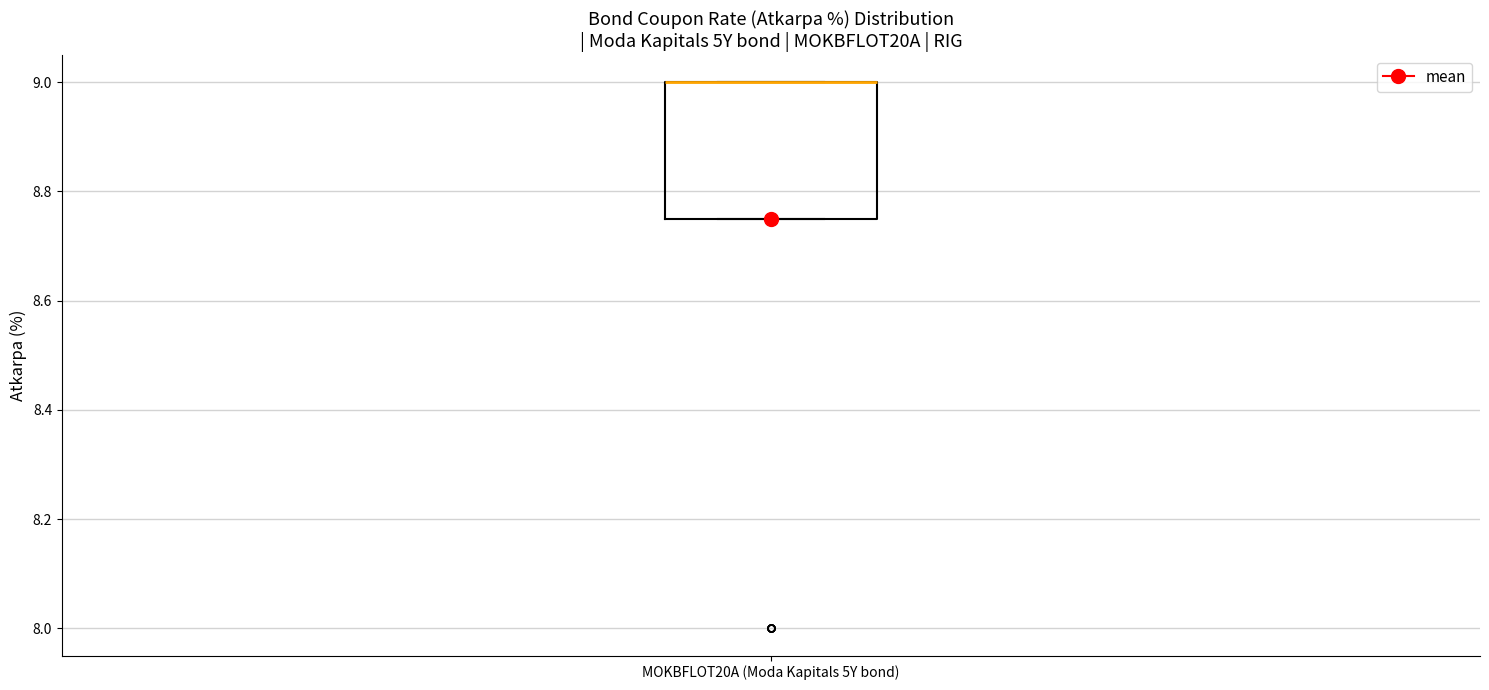

Where is the upper edge of the box for MOKBFLOT20A (Moda Kapitals 5Y bond) on the y-axis? The values are not printed on the chart, so give them approximately, as read against the axis.

9.00